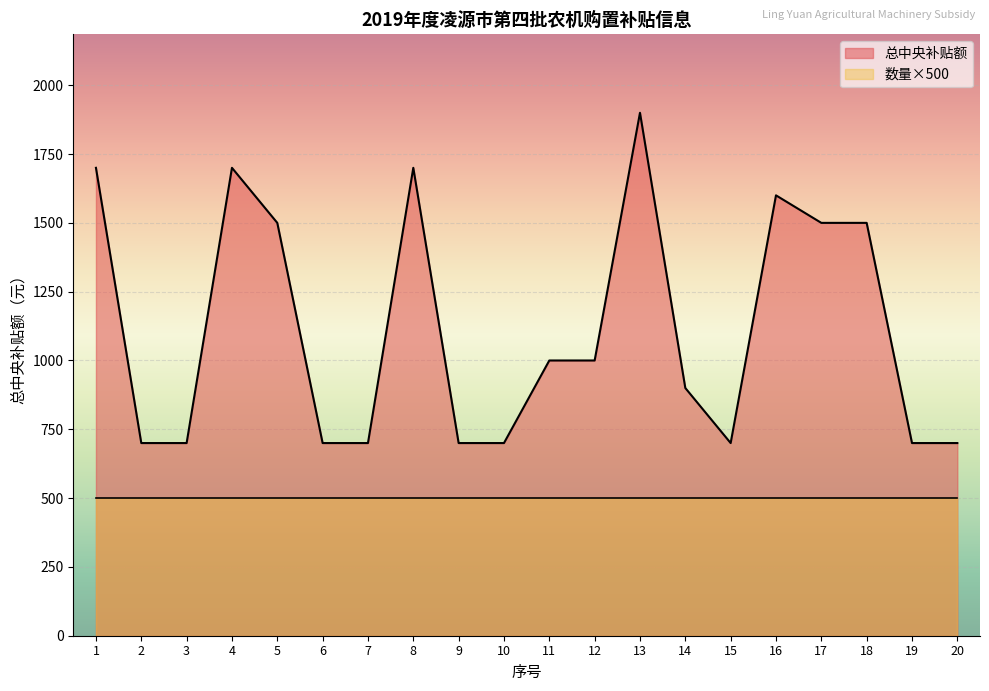

True or false: the data shows 1138 at 7.

False